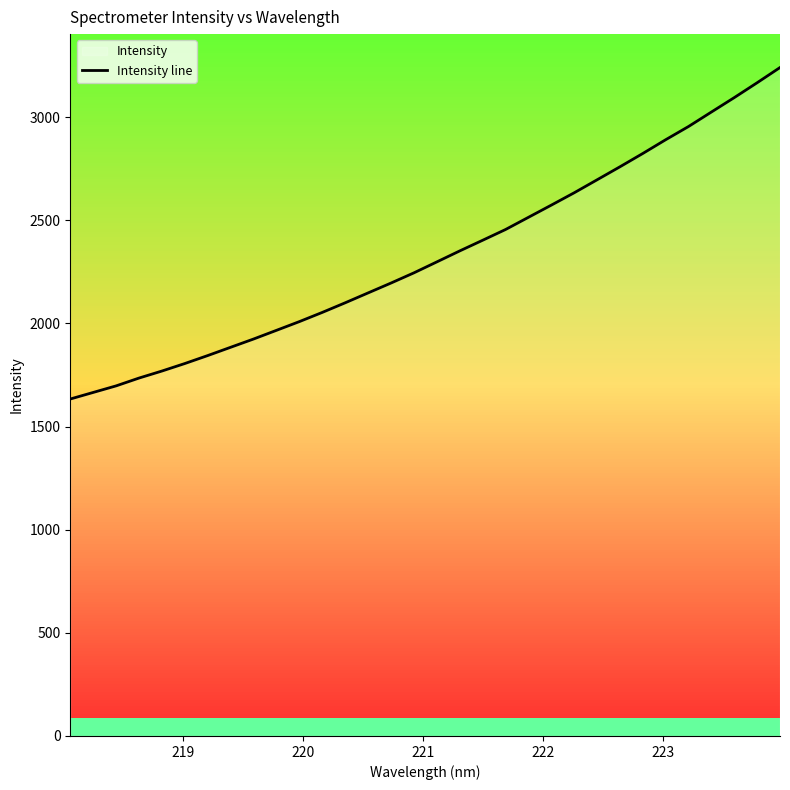

What is the value of the 13th point from the left?

2099.9